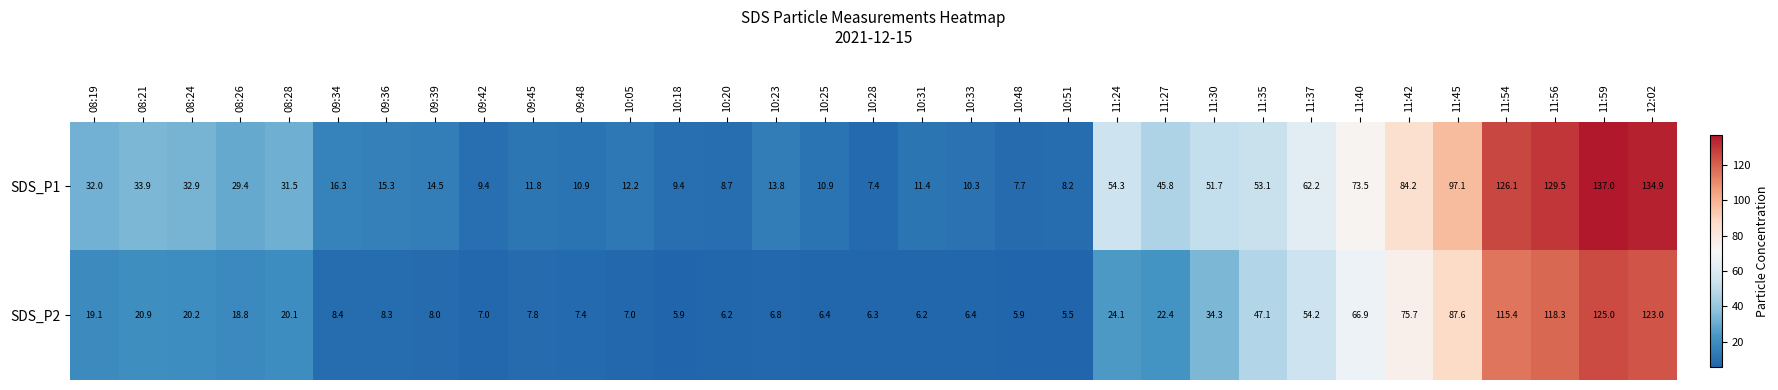

At how many categories does at least one series exceed 70?

7